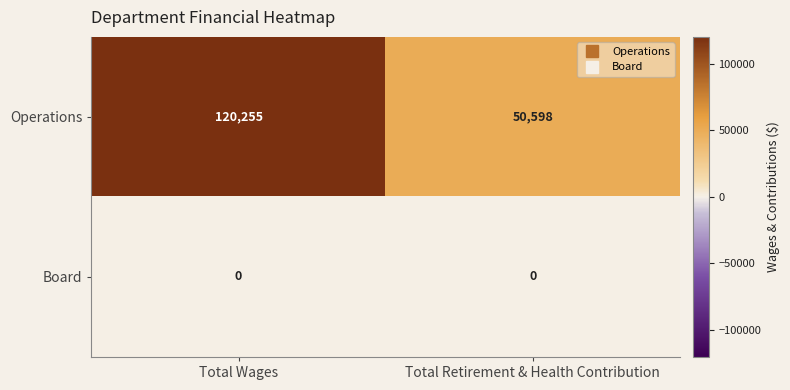

What is the difference between the highest and lowest values at Total Retirement & Health Contribution?

50598